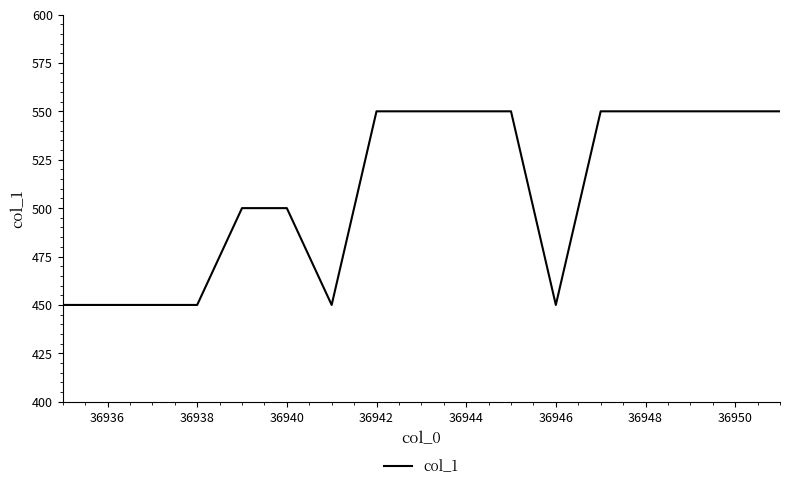

What is the maximum value shown in the chart?

550